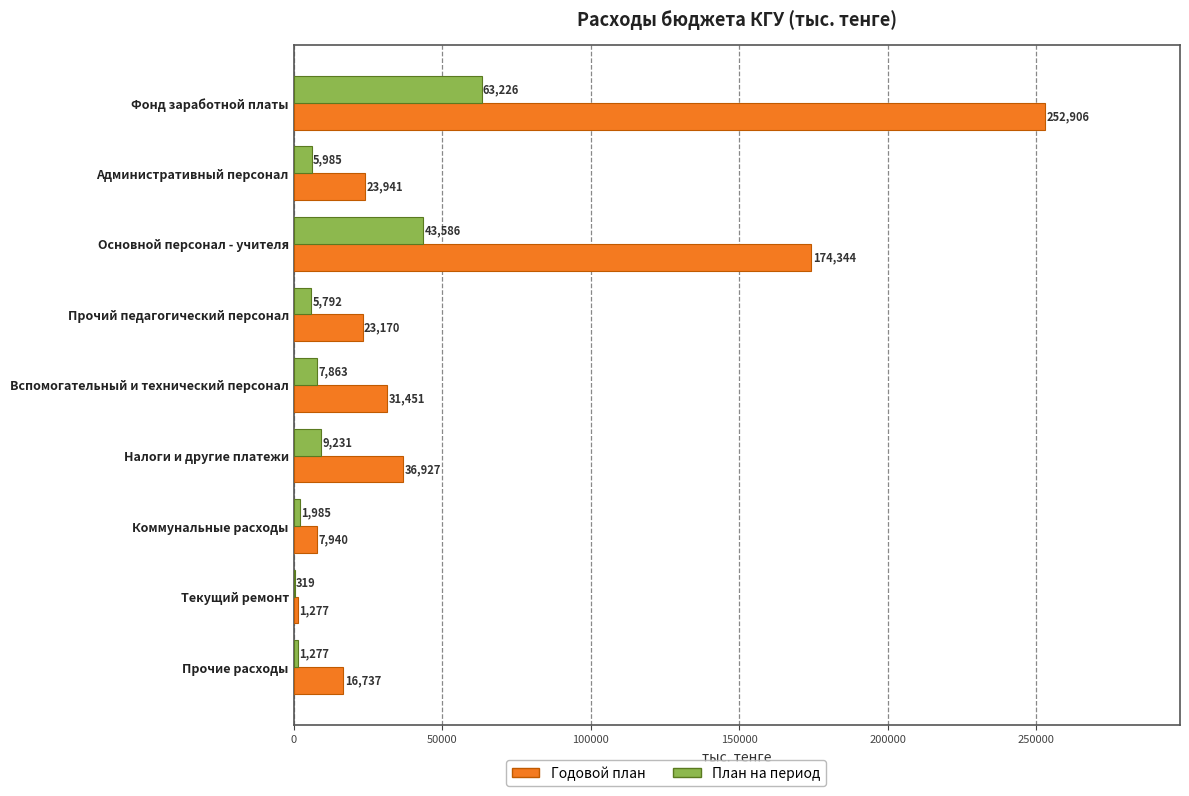

Which series changed the most between Прочий педагогический персонал and Налоги и другие платежи?

Годовой план